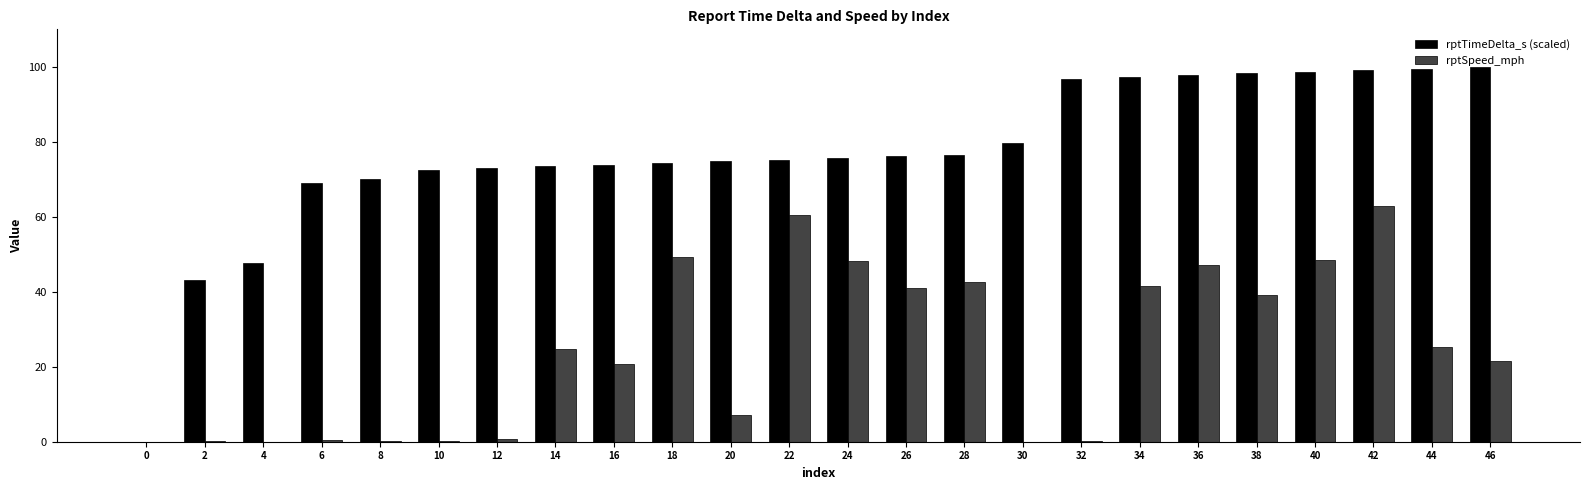

What is the sum of all rptTimeDelta_s (scaled) values?

1843.3